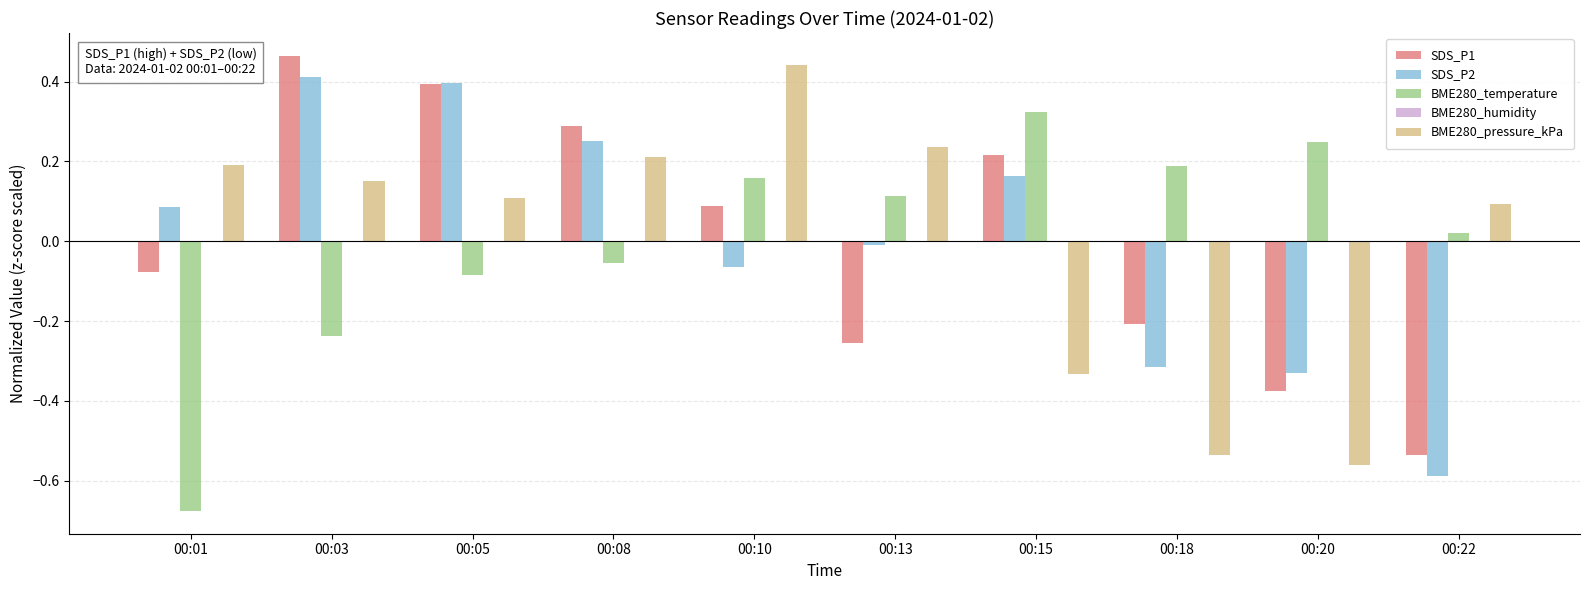

Is the value of SDS_P2 at 00:15 greater than the value of SDS_P1 at 00:22?

Yes